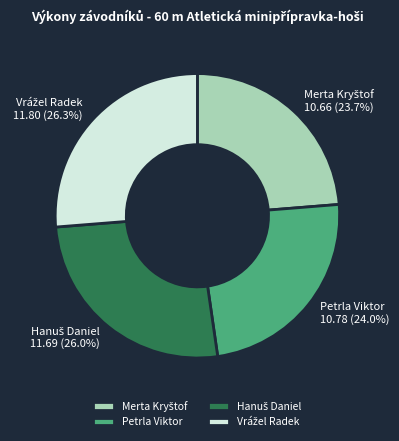

Does any single category account for the majority?

No